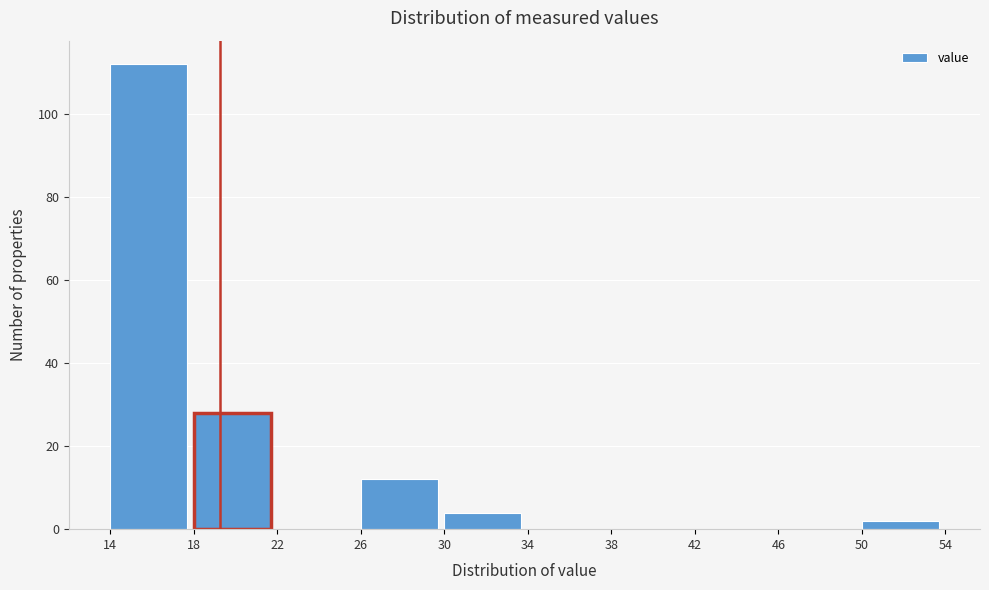

Reading left to right, list every bar in this chart as the range it spans on the x-axis followed by its height. The values are not printed on the chart, so give them approximately, as read against the axis.

14 to 18: 112
18 to 22: 28
22 to 26: 0
26 to 30: 12
30 to 34: 4
34 to 38: 0
38 to 42: 0
42 to 46: 0
46 to 50: 0
50 to 54: 2